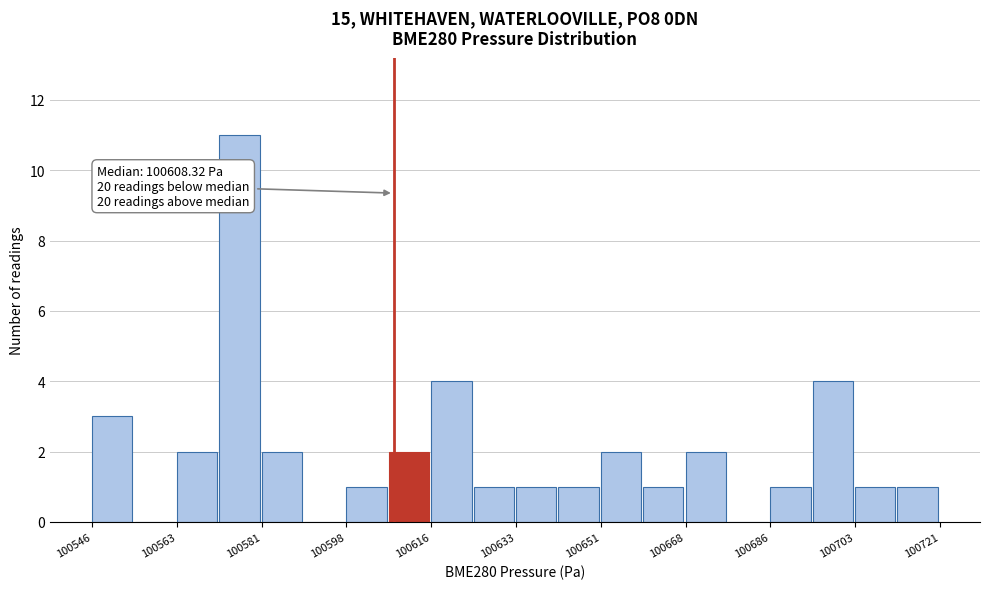

Over which range of the x-axis is the bar tallest?

100572 to 100582